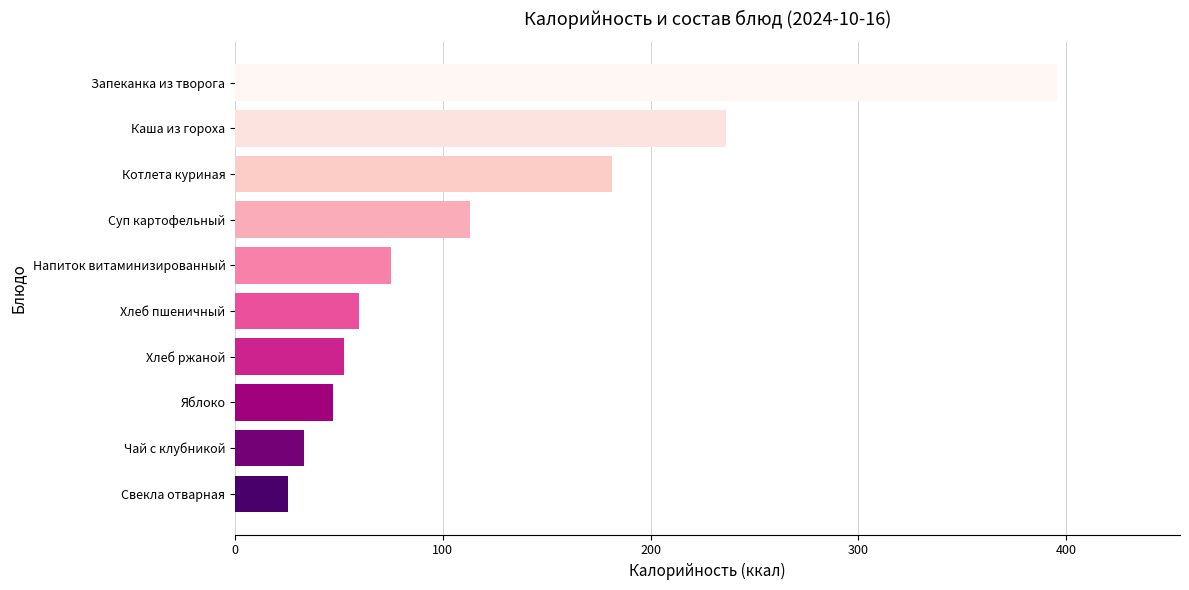

At which category does the chart reach its minimum across all series?

Свекла отварная